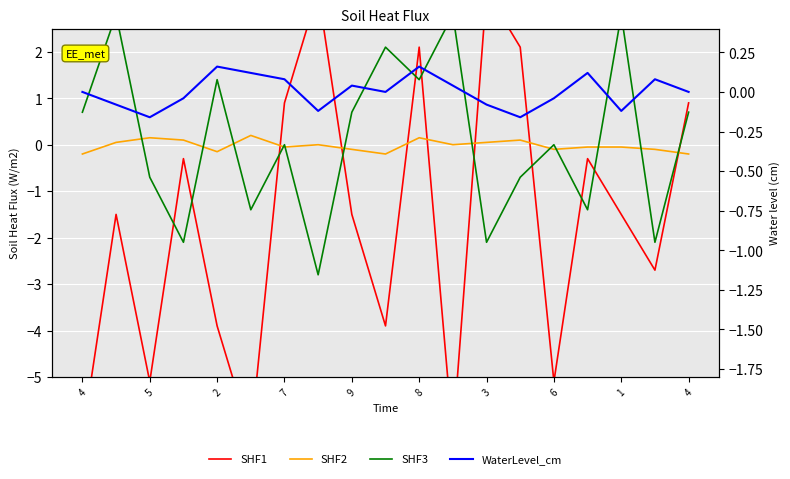

How many values in SHF3 are below zero?

8